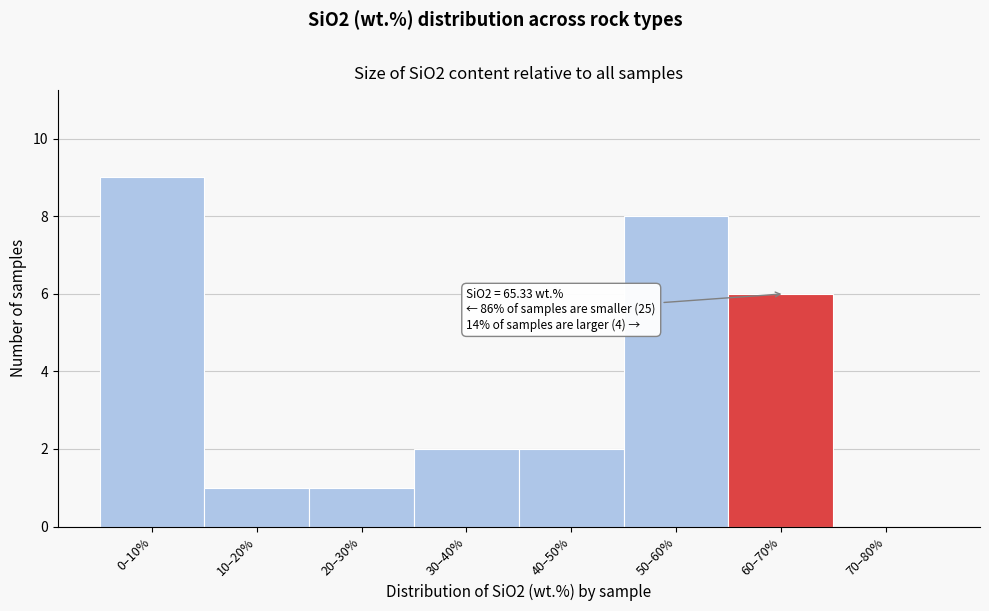

Reading right to left, transcribe all the data shown in this chart.

70–80%=0	60–70%=6	50–60%=8	40–50%=2	30–40%=2	20–30%=1	10–20%=1	0–10%=9